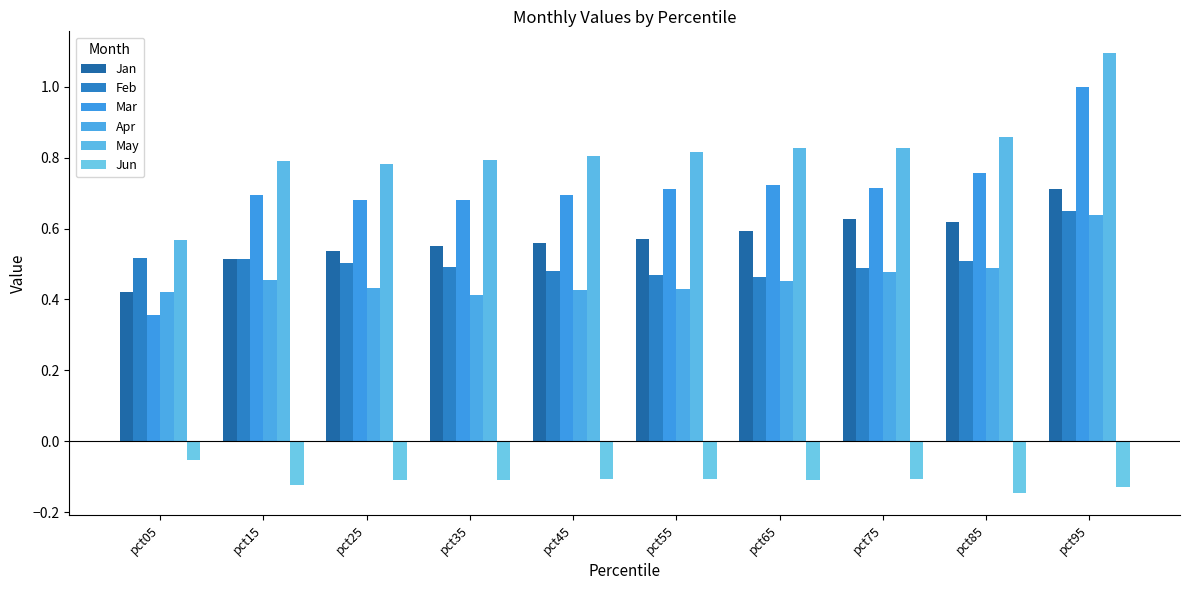

Rank the series by their maximum value, from highest to lowest.

May, Mar, Jan, Feb, Apr, Jun